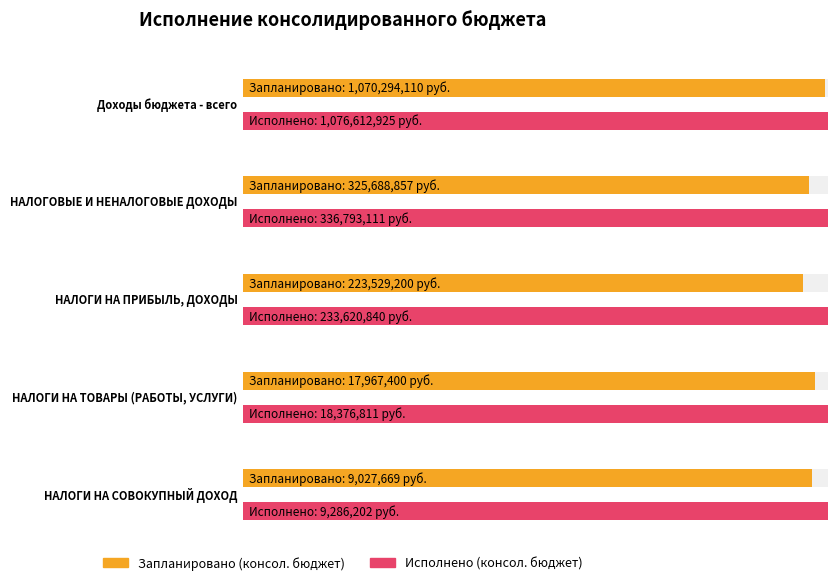

What is the difference between the maximum and minimum values in the Исполнено (консол. бюджет) series?

1067326722.6